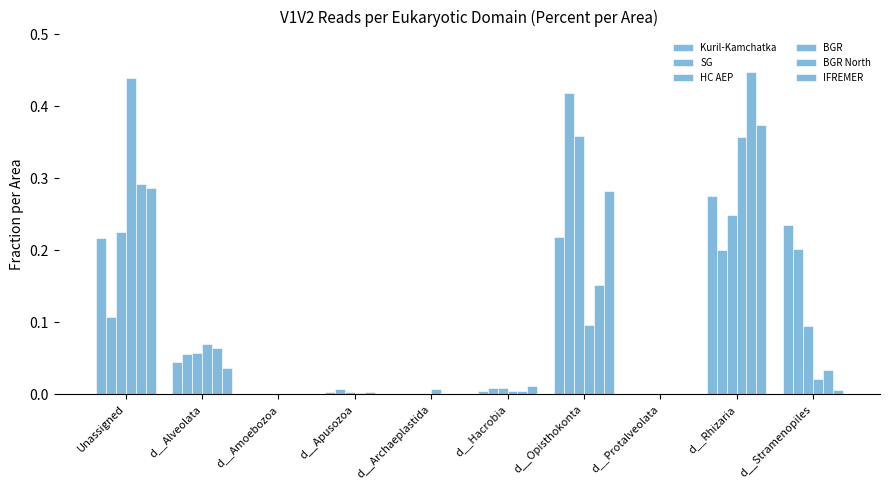

True or false: IFREMER has a value of 0.0 at d__Archaeplastida.

True